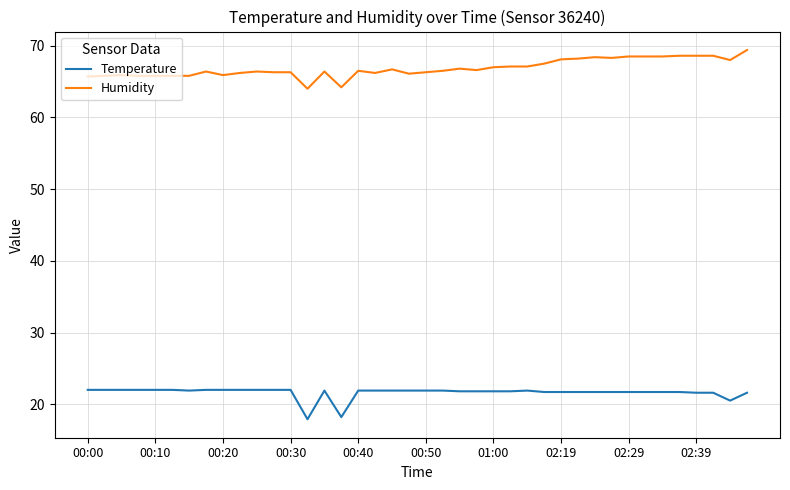

Which series has the largest total across all categories?

Humidity